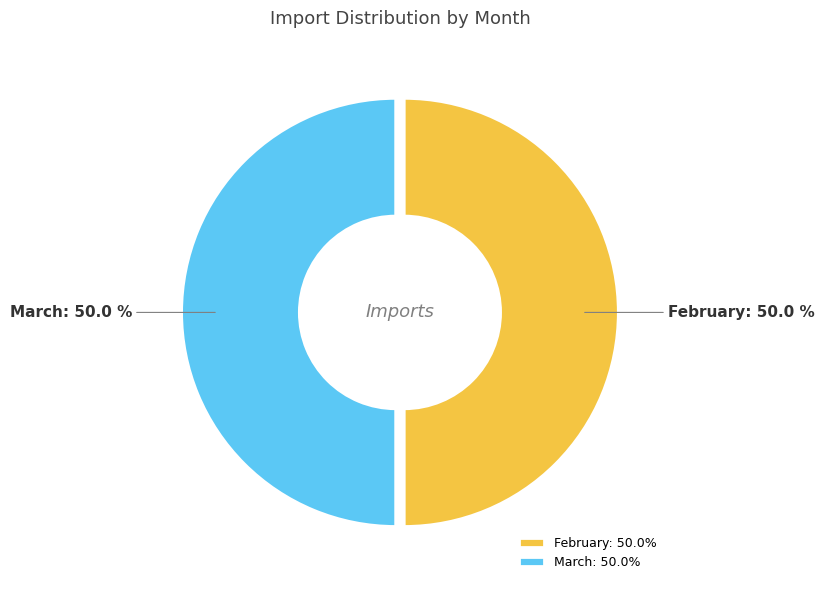

How many segments does this pie chart have?

2